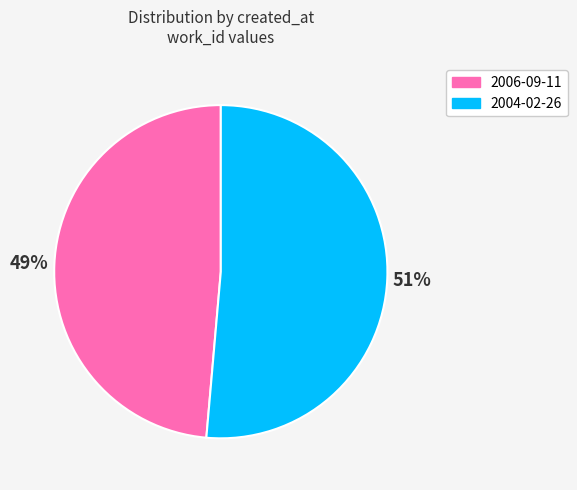

The 2004-02-26 slice represents 60% of the pie. True or false?

False